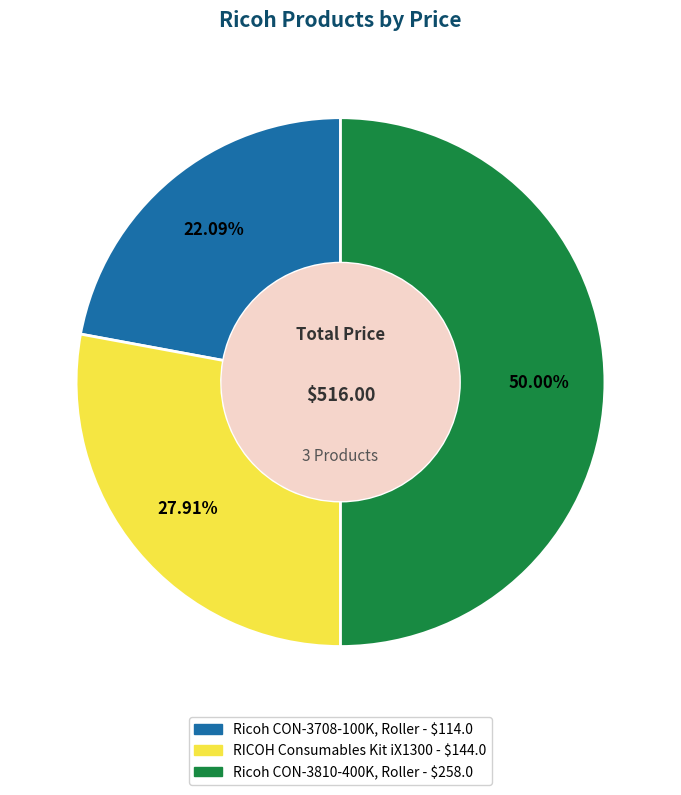

Is RICOH Consumables Kit iX1300 the majority of the pie?

No